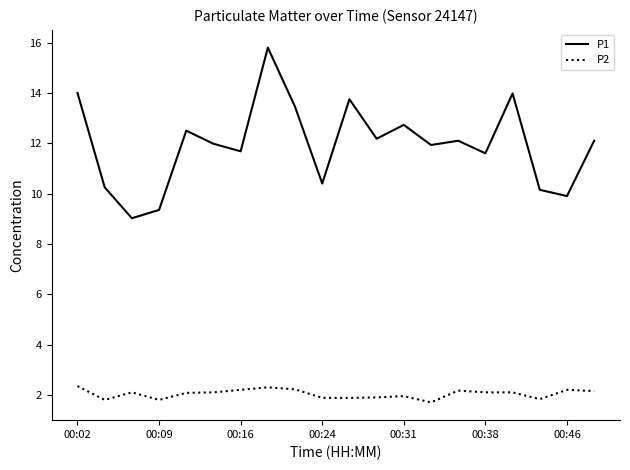

Which series has the widest spread of values?

P1